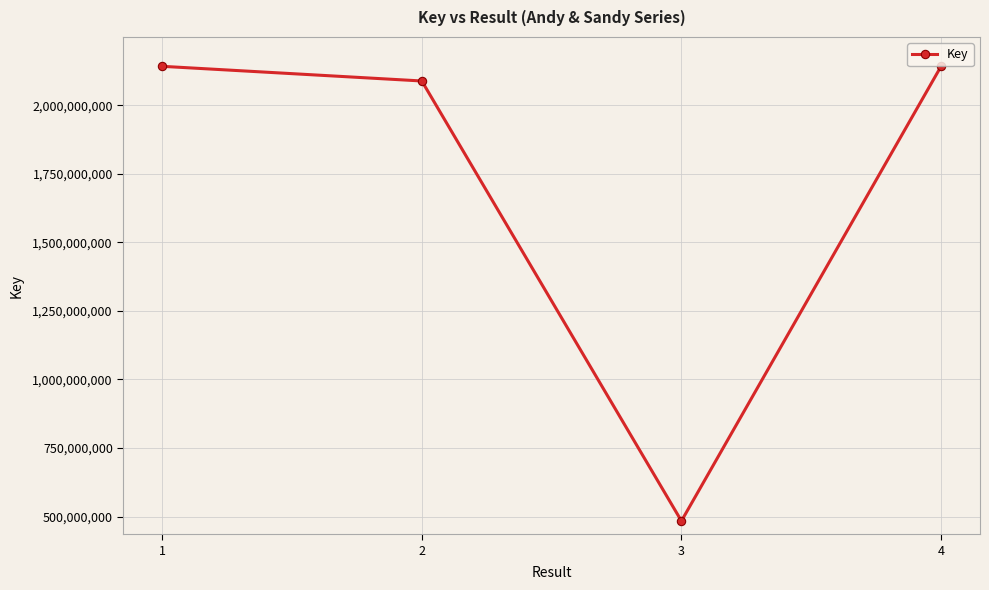

Where does the data first go above 2141861940?

1